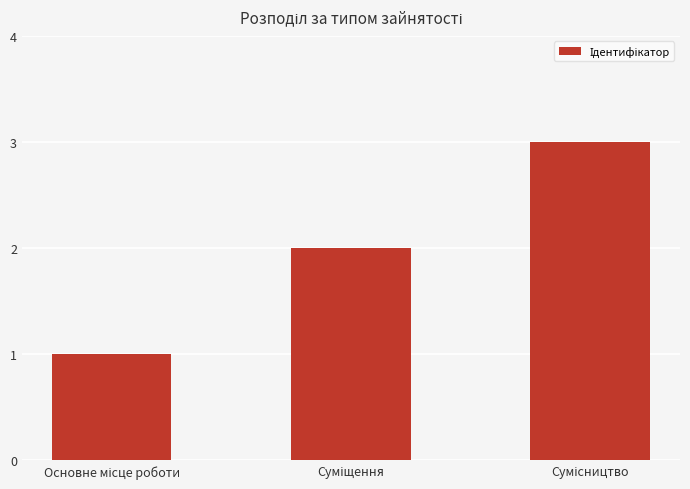

What is the maximum value shown in the chart?

3